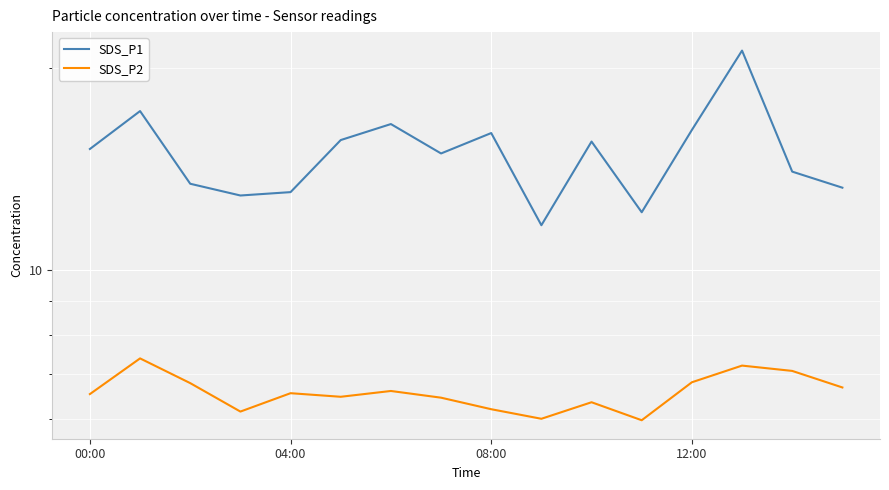

At which label does SDS_P2 first exceed 6?

00:00